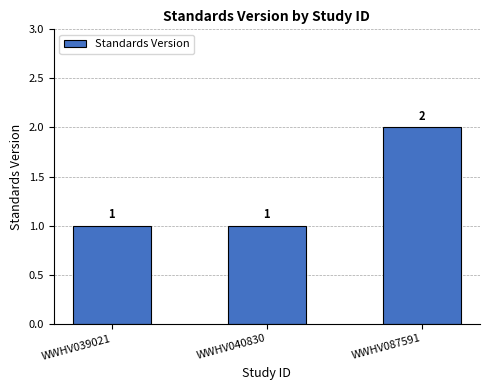

What value does the data have at WWHV039021?

1